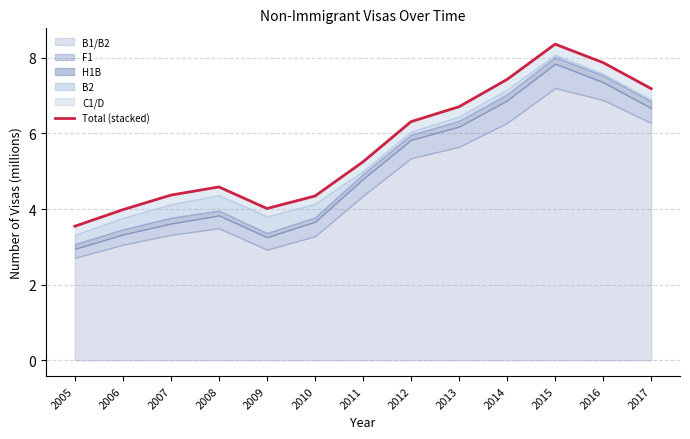

Between 2008 and 2005, which is larger?

2008